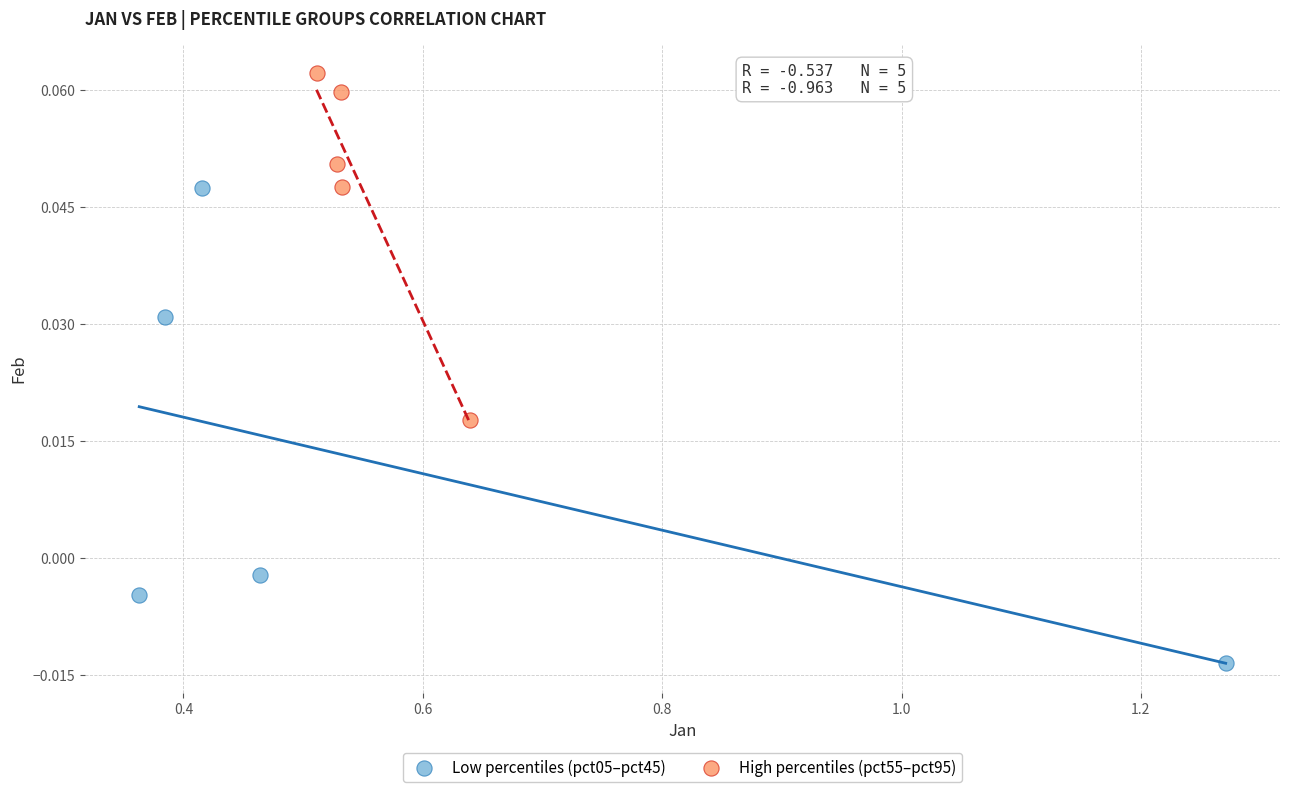

Which series has the widest spread of Y values?

Low percentiles (pct05–pct45)